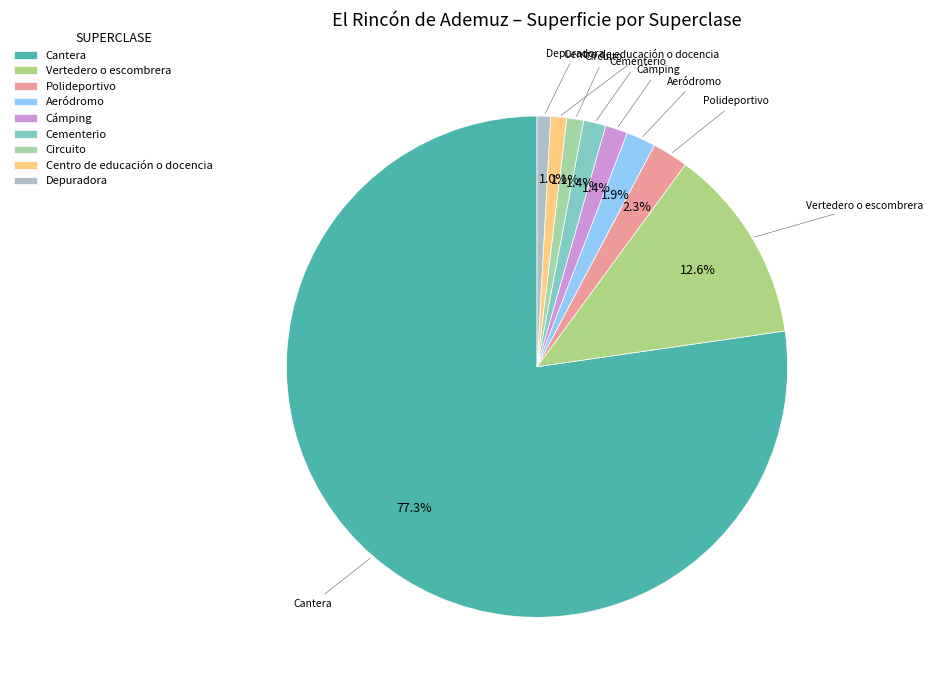

Is the sum of Depuradora and Centro de educación o docencia greater than half?

No